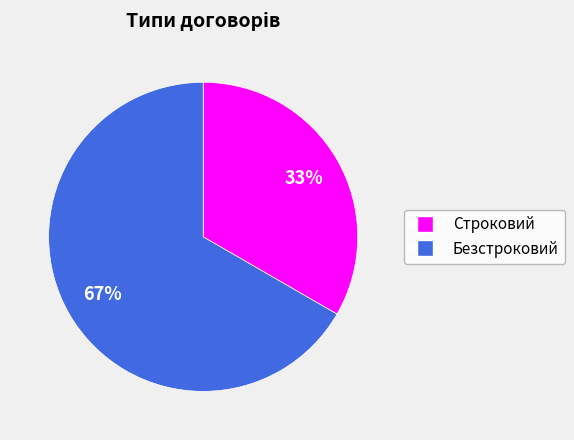

Which category has the biggest portion of the pie?

Безстроковий